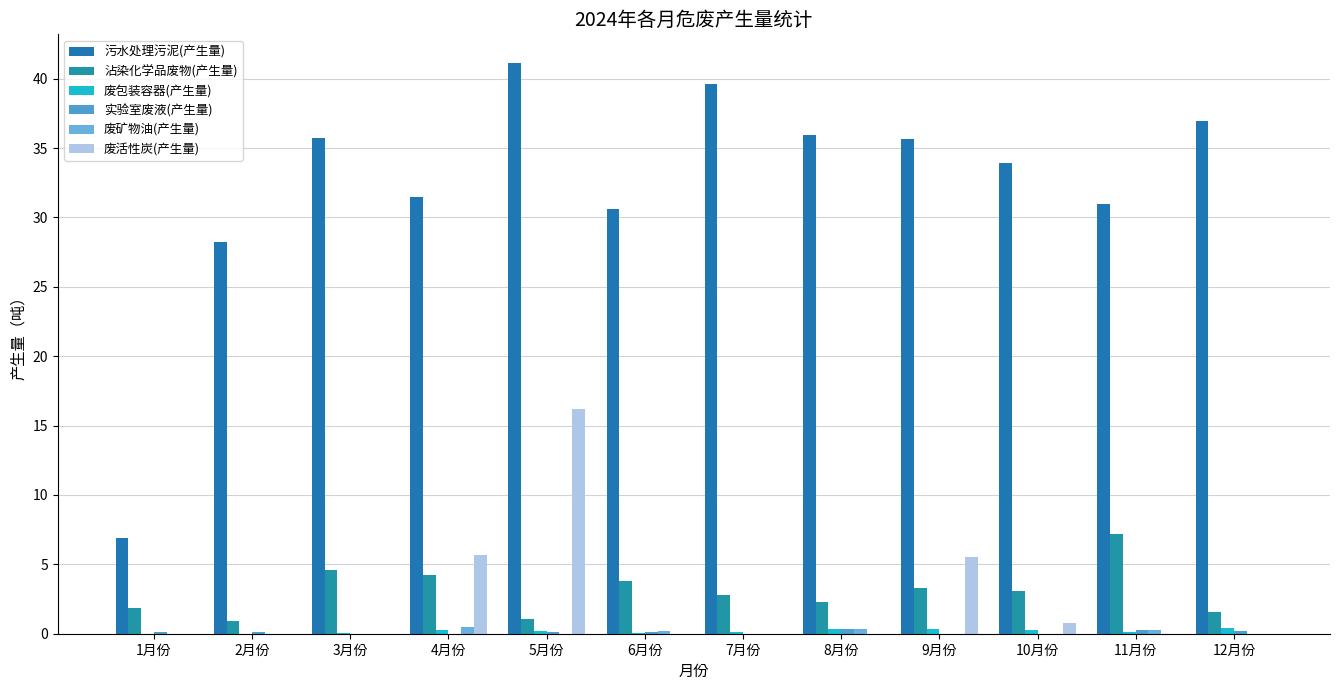

How many series are shown in this chart?

6